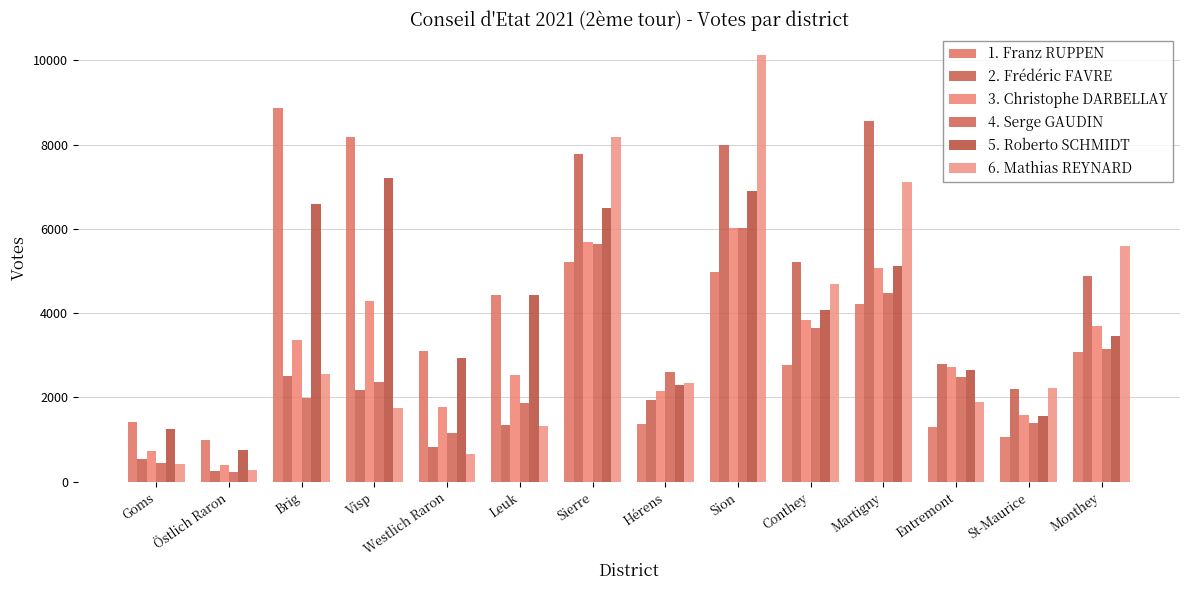

What is the minimum value shown in the chart?

236